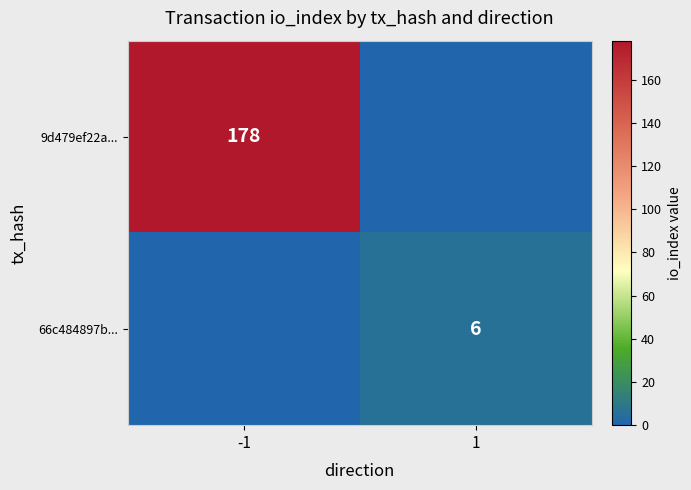

The 9d479ef22a... series shows 178 at -1. True or false?

True